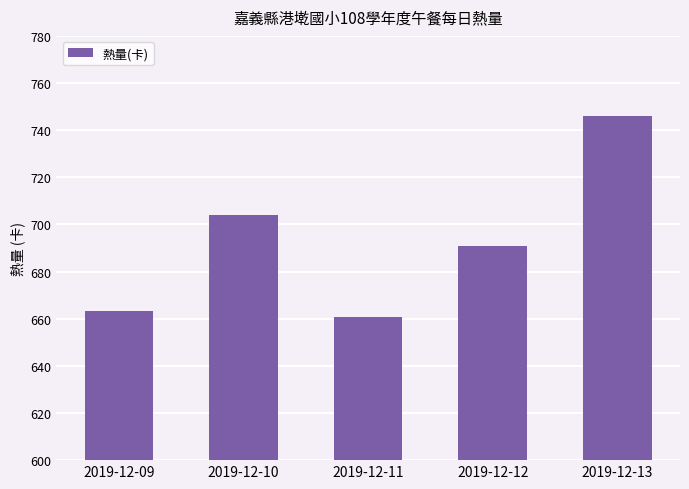

At which label is the value closest to 703?

2019-12-10